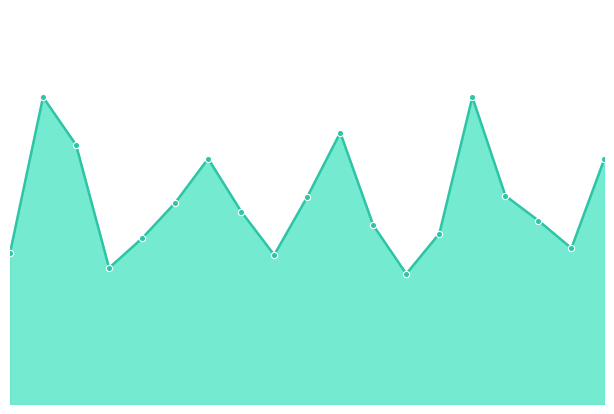

How many lines are shown in the chart?

1